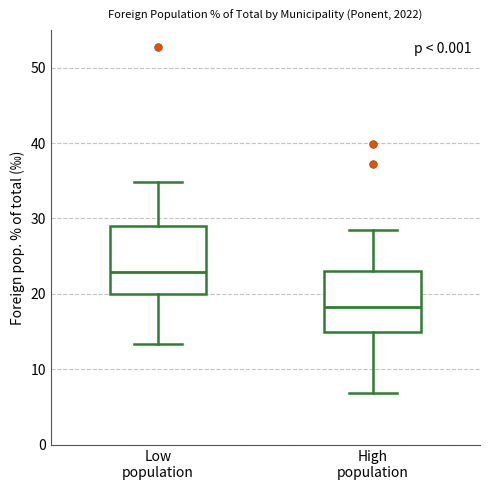

Reading left to right, transcribe this box plot: for each box, give where its median line is, the range the box spans, and where its two whiskers end, as read against the y-axis. The values are not printed on the chart, so give them approximately, as read against the axis.

Low population: median 23, box 20 to 29, whiskers 13 to 35
High population: median 18, box 15 to 23, whiskers 7 to 28